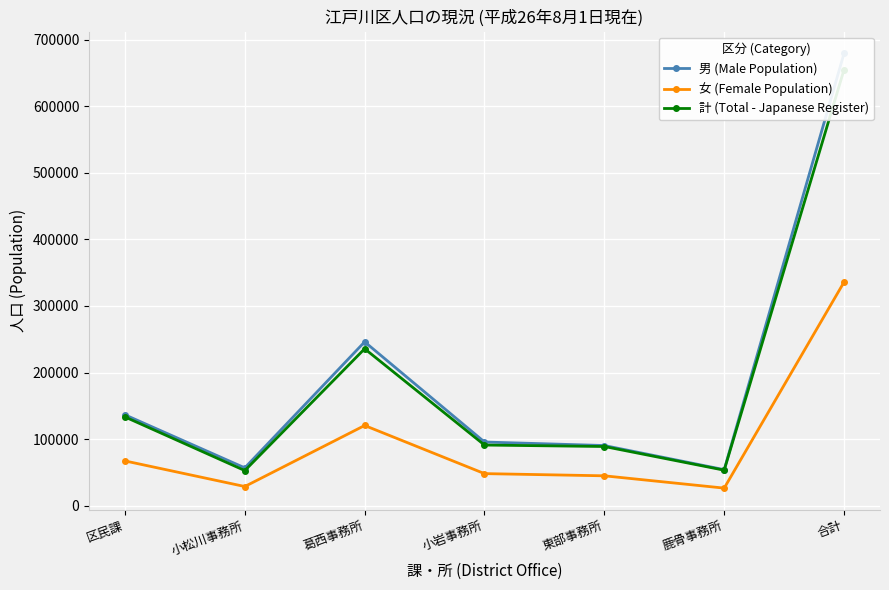

How many values in the 女 (Female Population) series are below 48149?

3